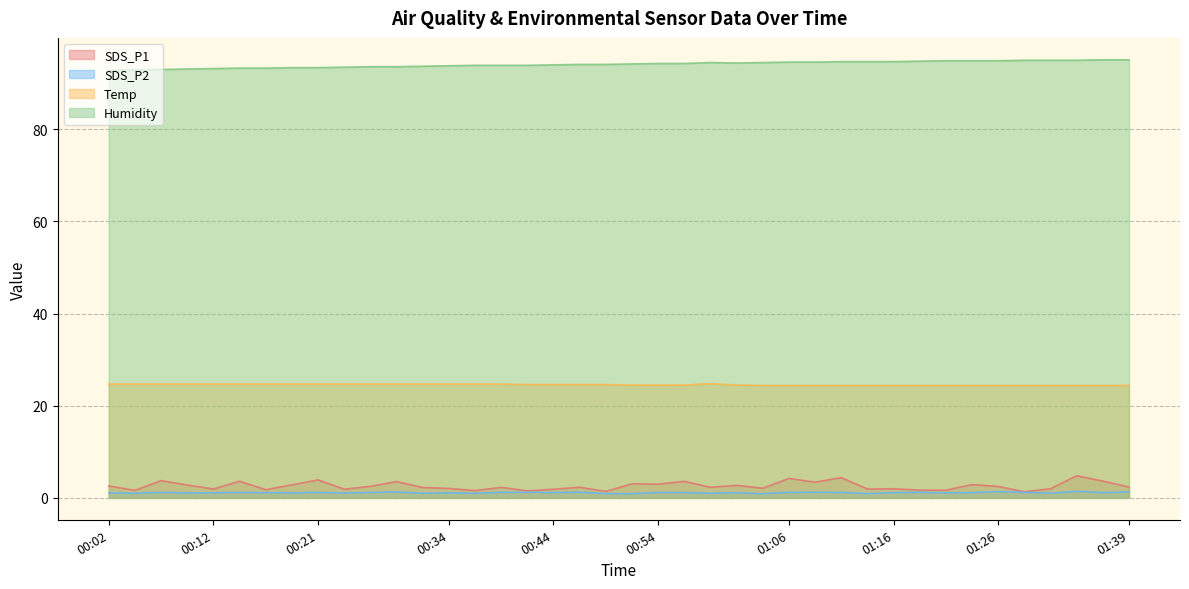

True or false: Humidity has more than 0 interior local peaks.

True